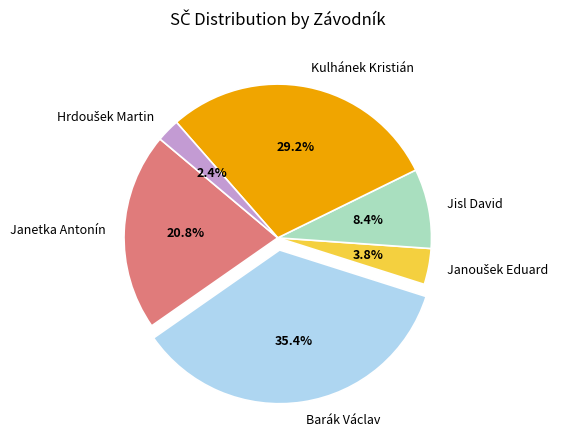

Does any single category account for the majority?

No